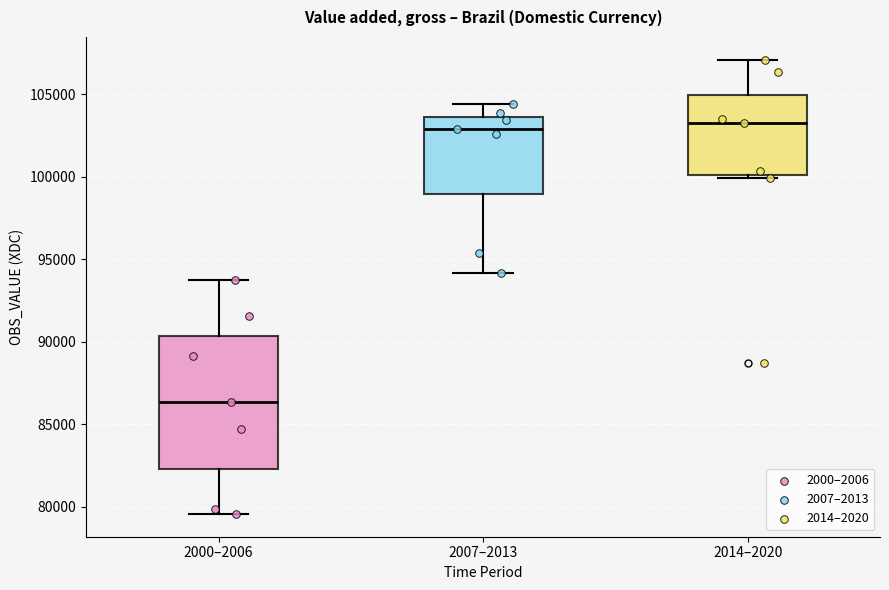

Reading left to right, read every box against the y-axis: the position of its median line, the range the box covers, and the ends of its whiskers. The values are not printed on the chart, so give them approximately, as read against the axis.

2000–2006: median 86500, box 82500 to 90500, whiskers 79500 to 93500
2007–2013: median 103000, box 99000 to 103500, whiskers 94000 to 104500
2014–2020: median 103000, box 100000 to 105000, whiskers 100000 (just below the box's lower edge) to 107000